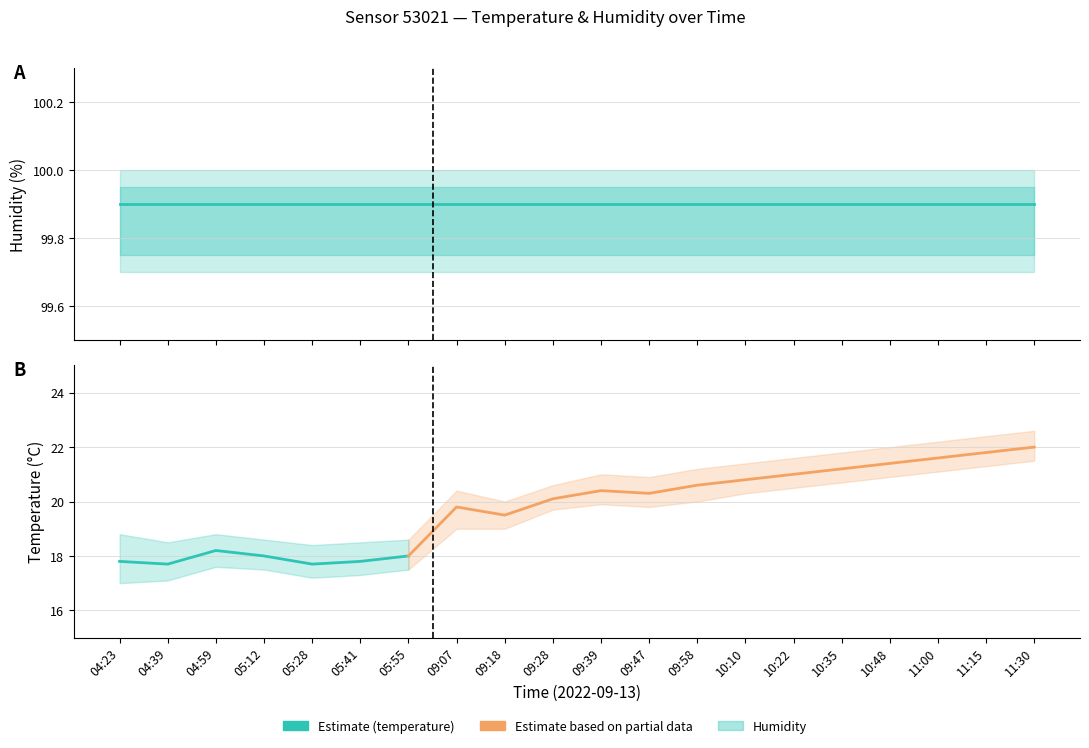

True or false: temperature and humidity intersect in this chart.

False